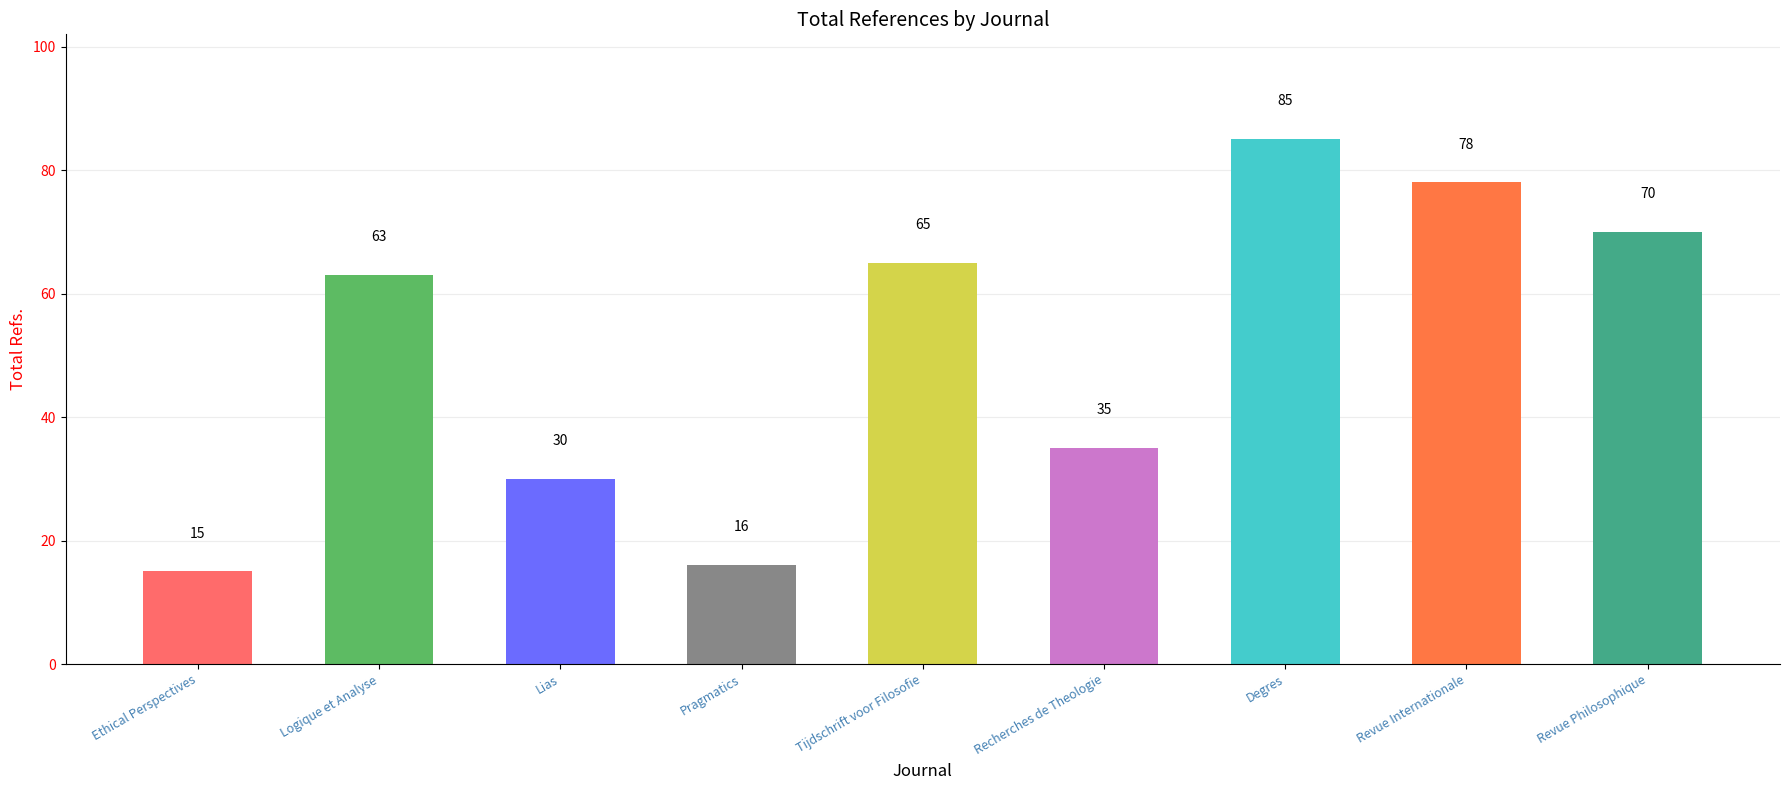

What is the difference between the values at Recherches de Theologie and Tijdschrift voor Filosofie?

30